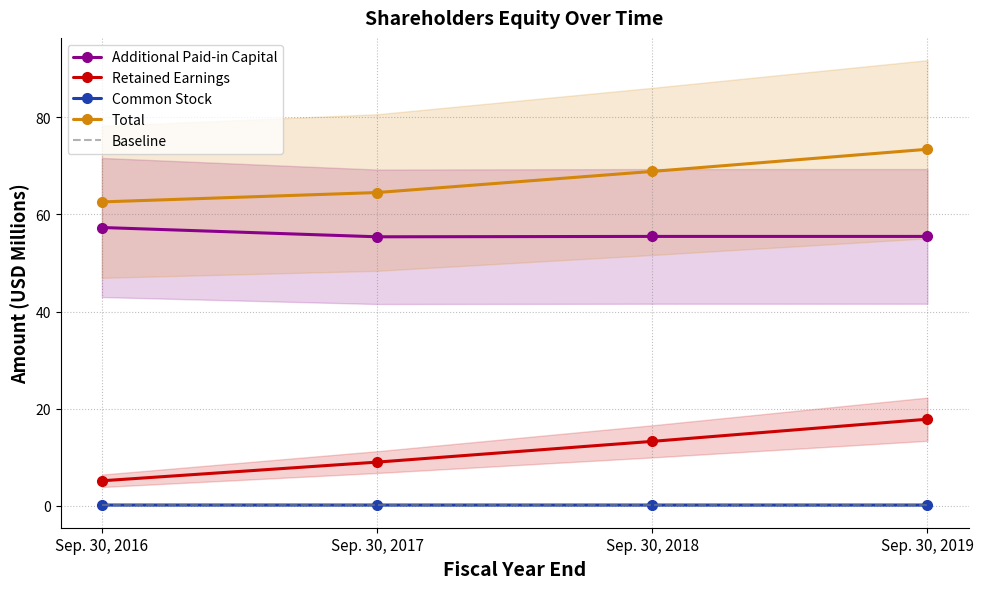

What is the sum of the Common Stock values at Sep. 30, 2019 and Sep. 30, 2016?

0.3